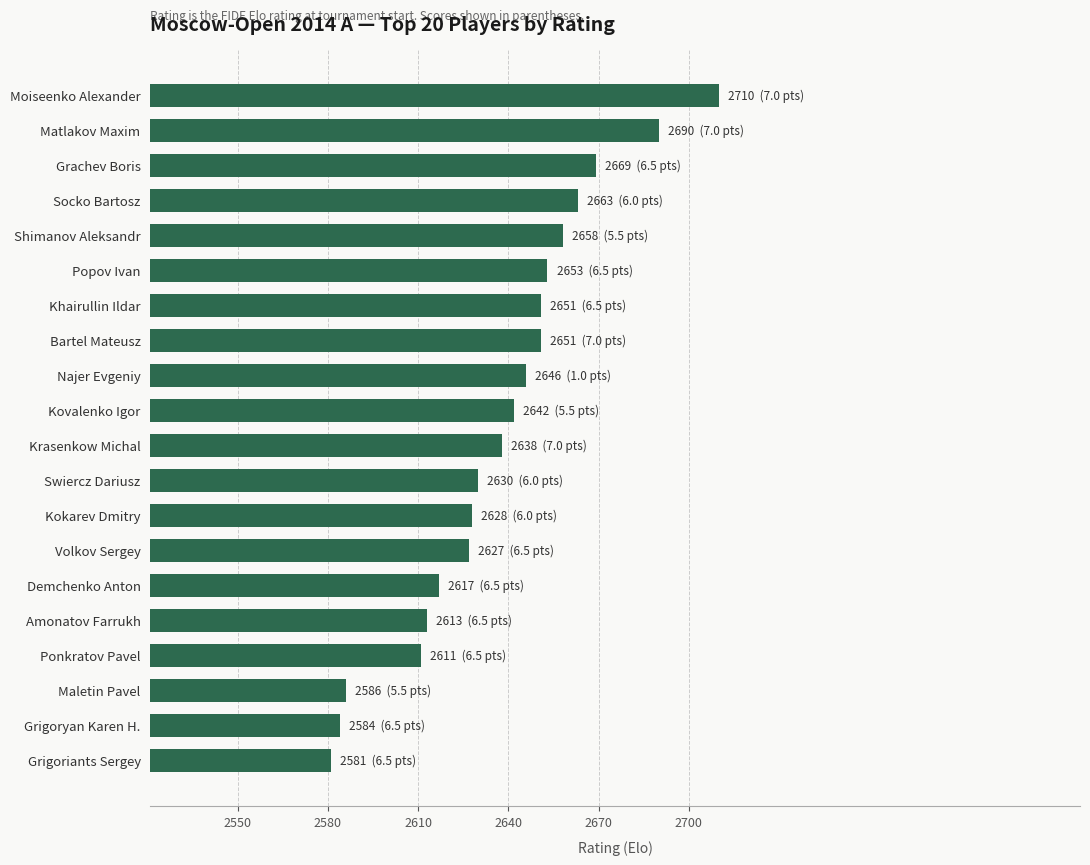

True or false: the data shows 1052 at Grigoryan Karen H..

False